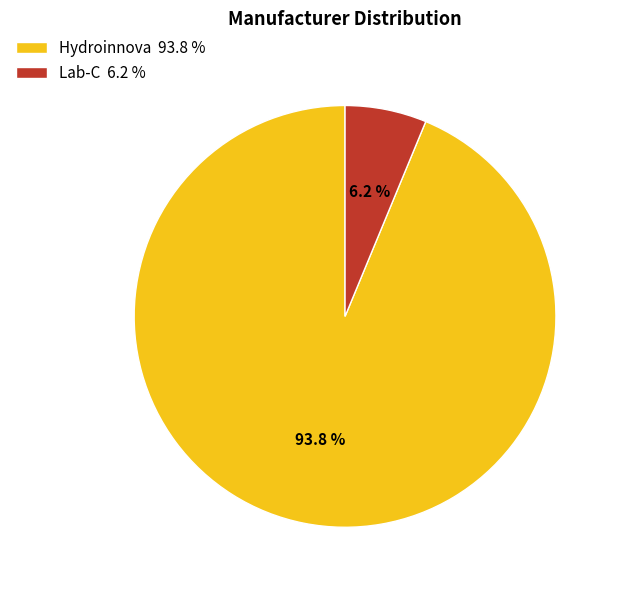

Rank the categories by value from lowest to highest.

Lab-C, Hydroinnova